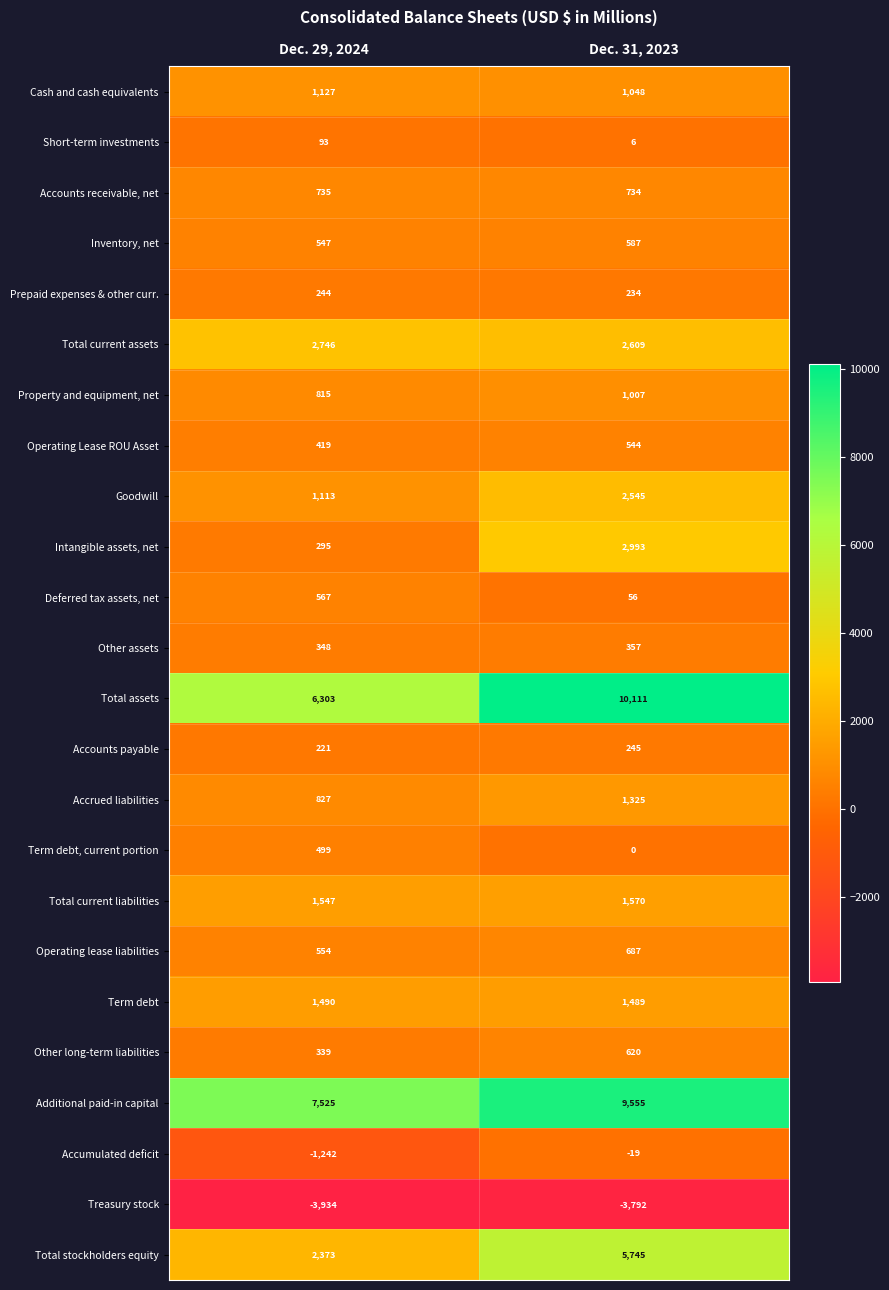

What is the total value across all series at Dec. 31, 2023?

40256